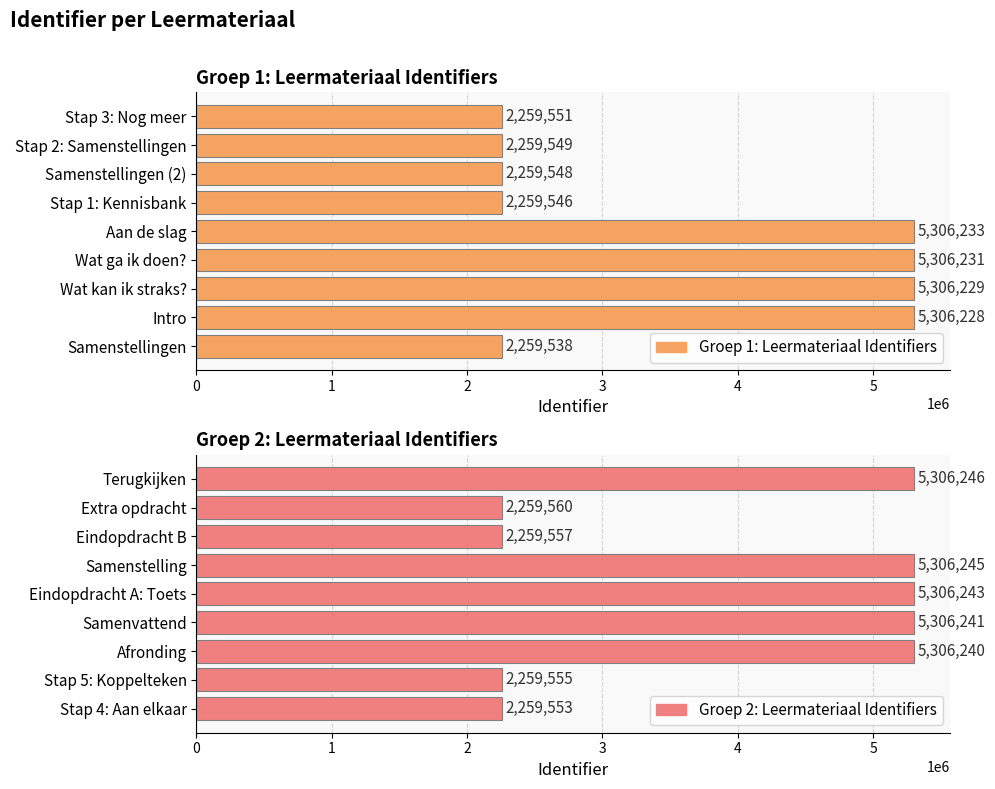

Is it true that Groep 2: Leermateriaal Identifiers equals 5306243 at Eindopdracht A: Toets?

True